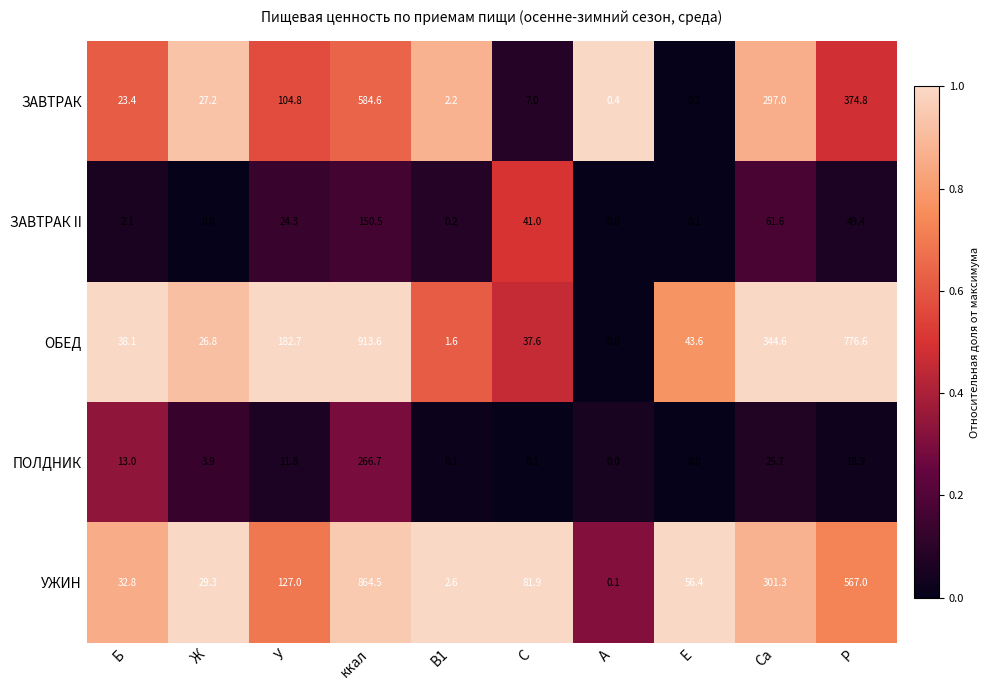

What is the greatest value displayed?

913.6